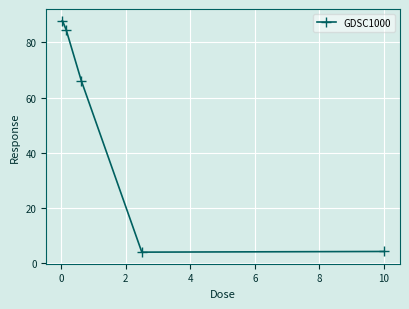

What is the sum of all values?

246.7